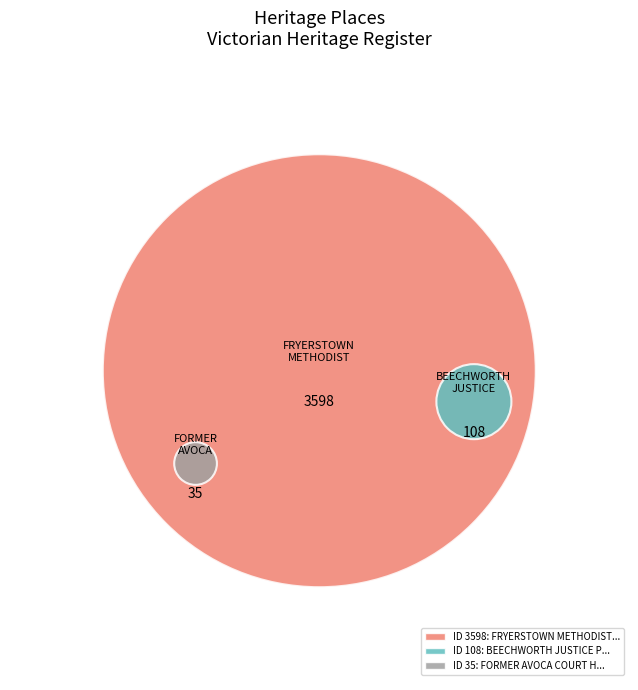

To the nearest percent, what percentage of the pie is FORMER AVOCA COURT HOUSE?

1%